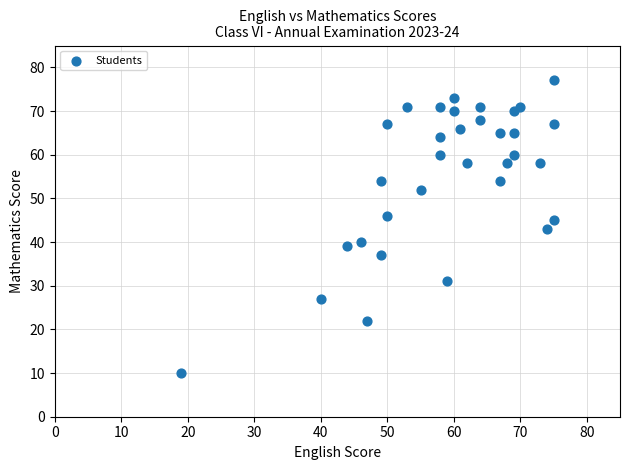

What is the range of Y values (max minus min)?

67